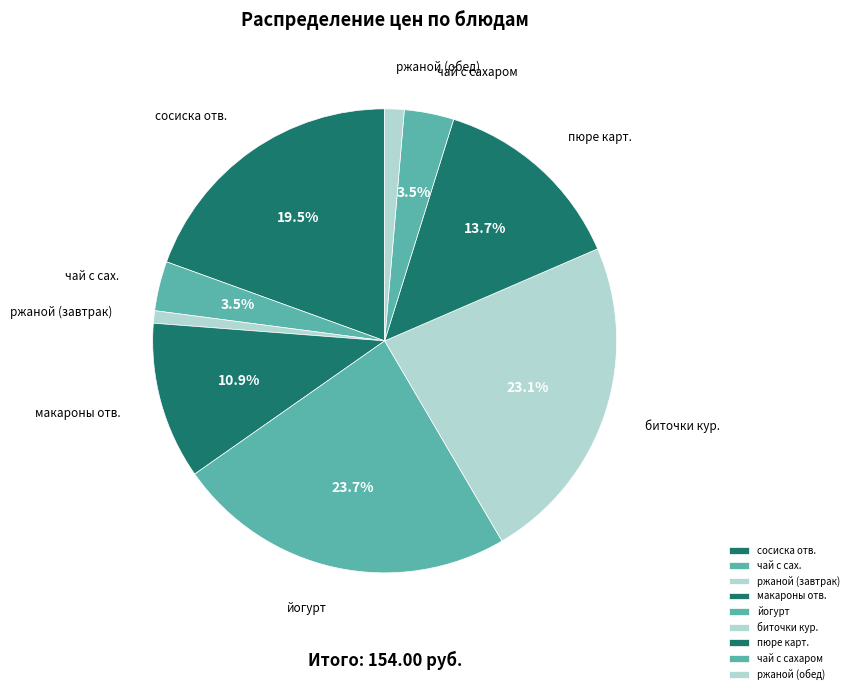

Is there a majority slice in this chart?

No